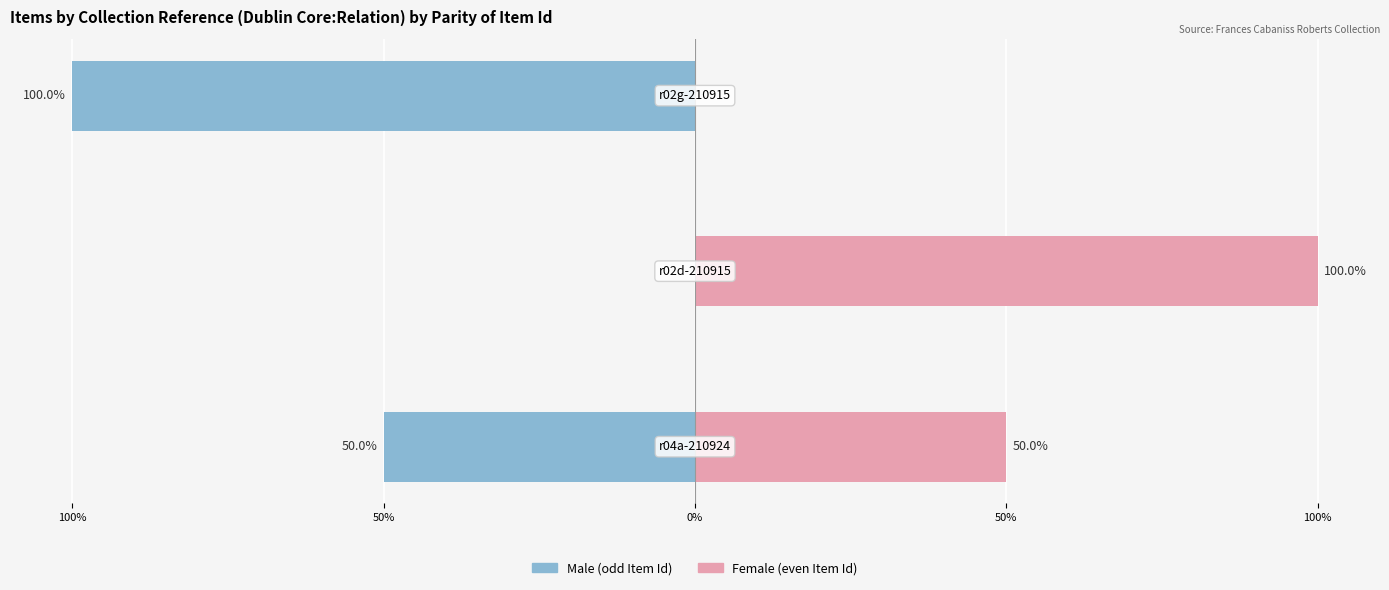

Between 100% and 50%, which series saw the biggest shift?

Male